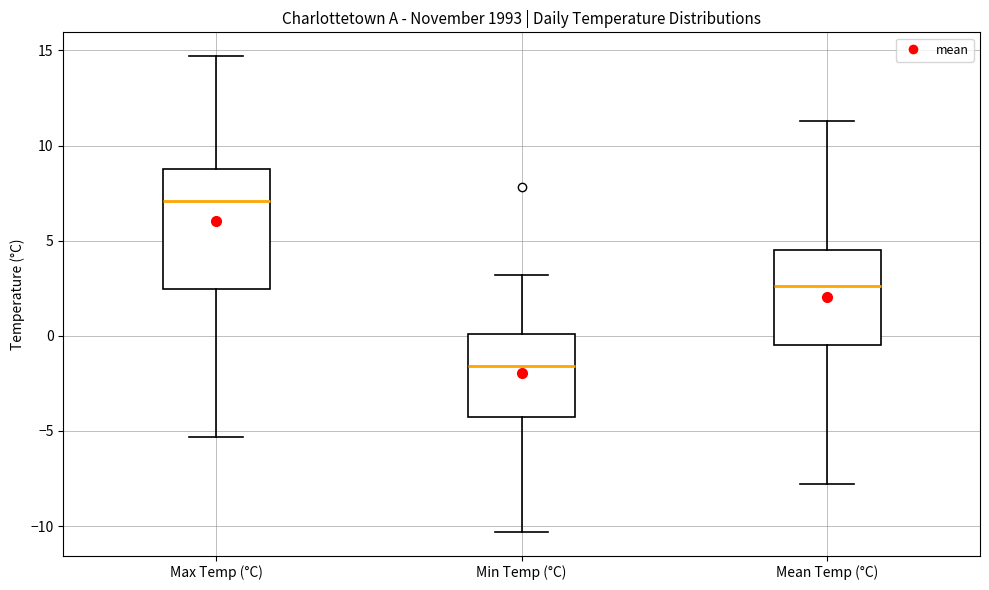

Reading left to right, read every box against the y-axis: the position of its median line, the range the box covers, and the ends of its whiskers. The values are not printed on the chart, so give them approximately, as read against the axis.

Max Temp (°C): median 7.0, box 2.5 to 9.0, whiskers -5.5 to 14.5
Min Temp (°C): median -1.5, box -4.0 to 0.0, whiskers -10.5 to 3.0
Mean Temp (°C): median 2.5, box -0.5 to 4.5, whiskers -8.0 to 11.5